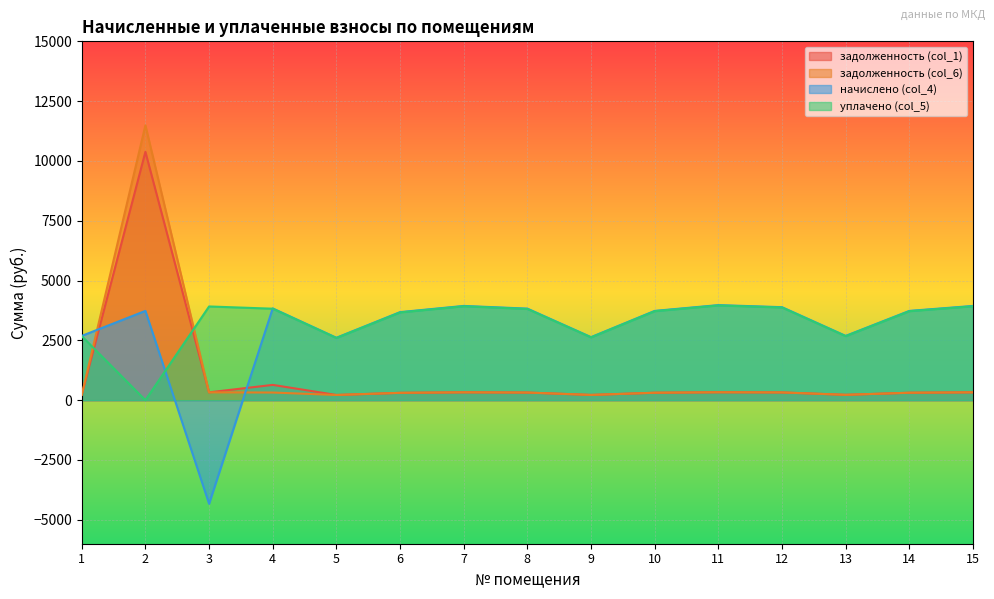

Which series has the largest range (max minus min)?

задолженность (col_6)